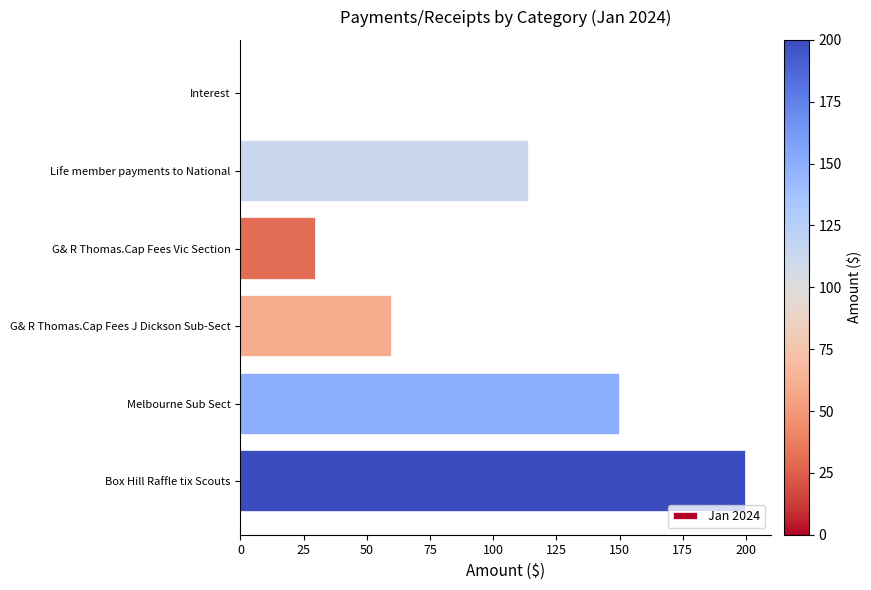

Are the bars horizontal?

Yes